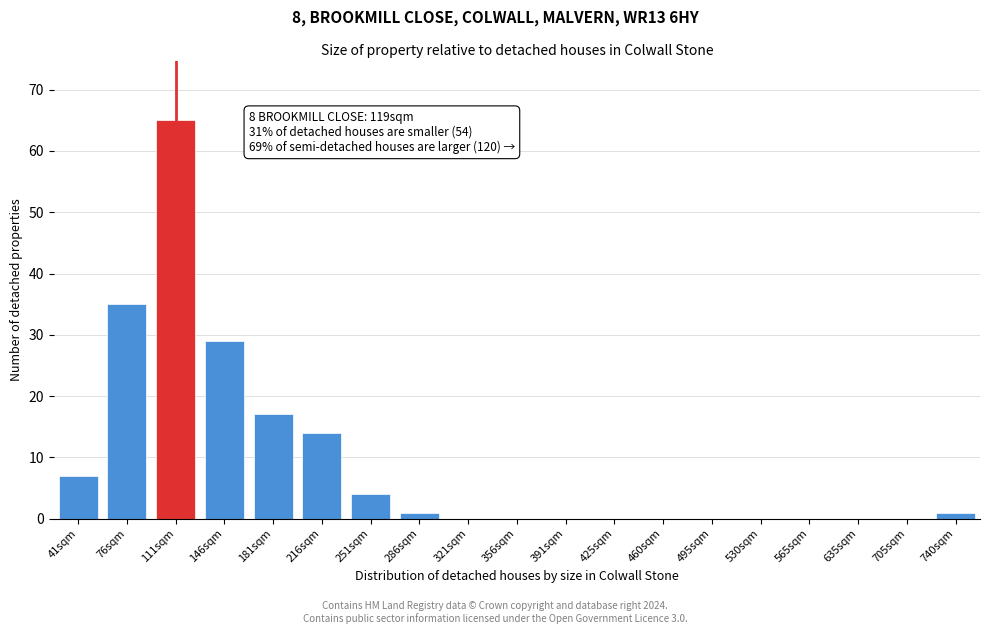

Reading left to right, transcribe all the data shown in this chart.

41sqm=7	76sqm=35	111sqm=65	146sqm=29	181sqm=17	216sqm=14	251sqm=4	286sqm=1	321sqm=0	356sqm=0	391sqm=0	425sqm=0	460sqm=0	495sqm=0	530sqm=0	565sqm=0	635sqm=0	705sqm=0	740sqm=1